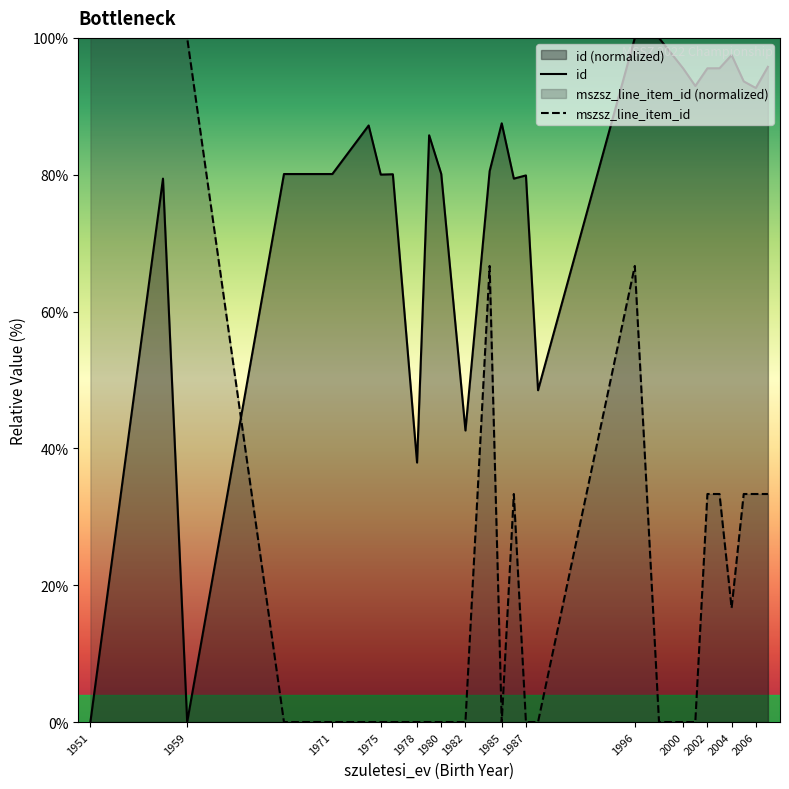

What is the total value across all series at 1975?

80.0